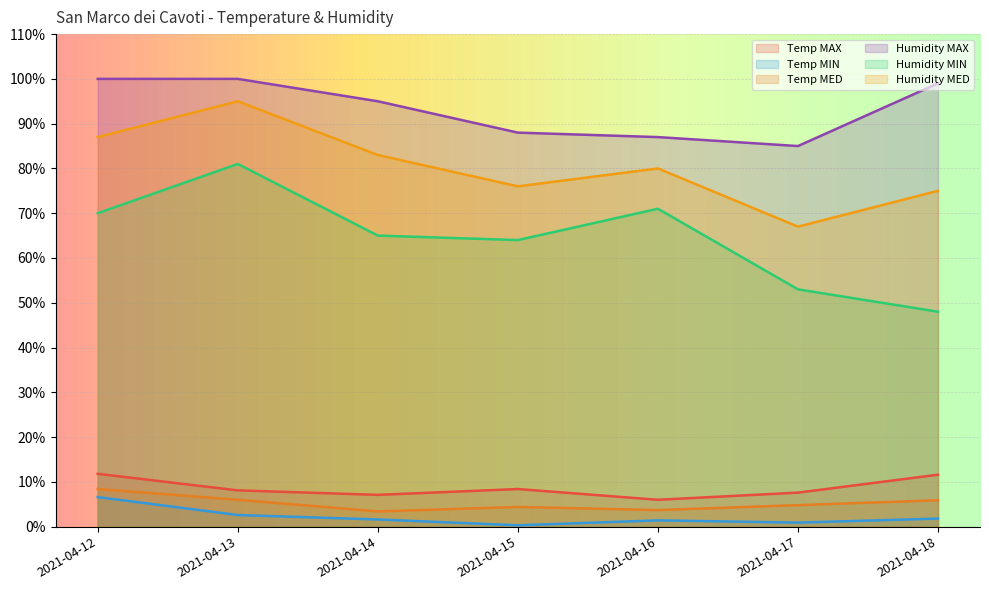

True or false: Temp MIN and Temp MAX intersect in this chart.

False